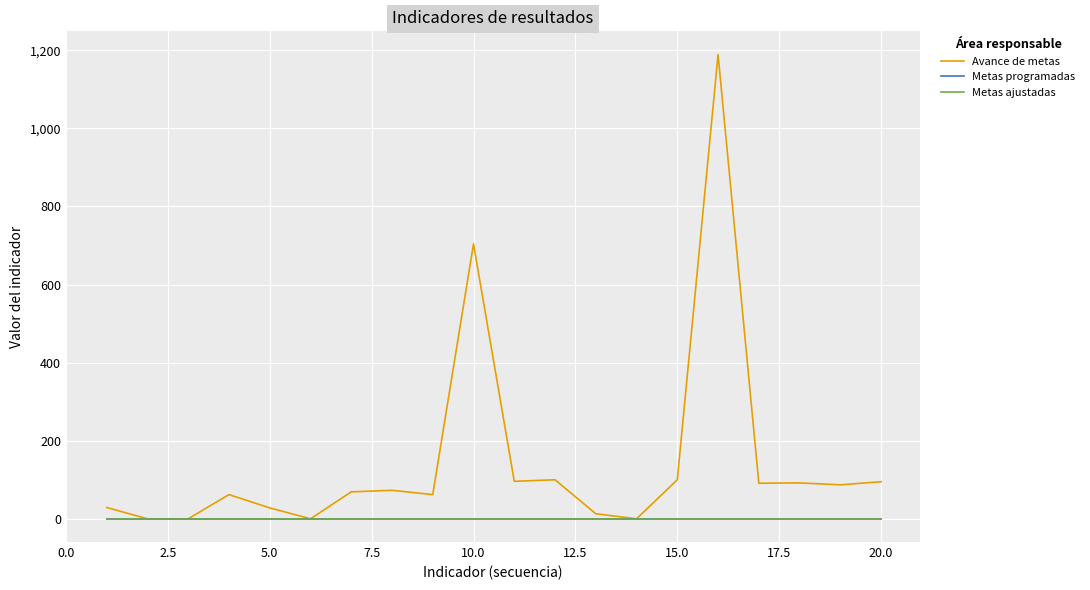

True or false: Avance de metas and Metas ajustadas cross at least once.

False